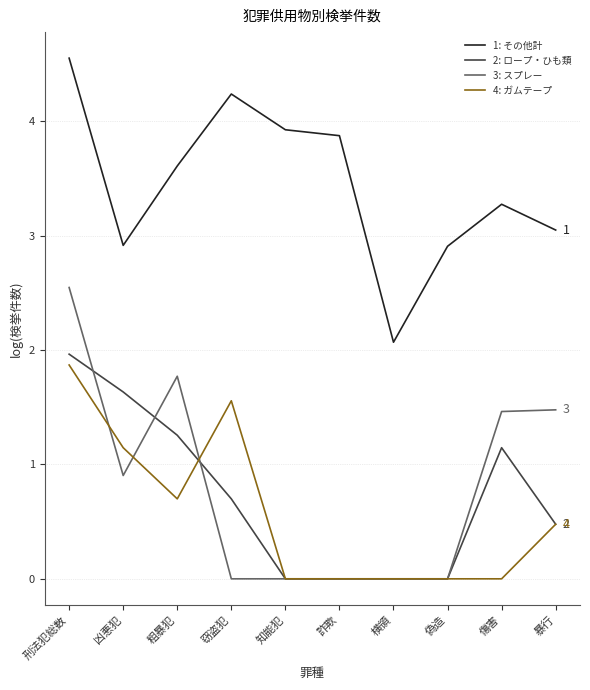

At which category is the sum across all series the highest?

刑法犯総数